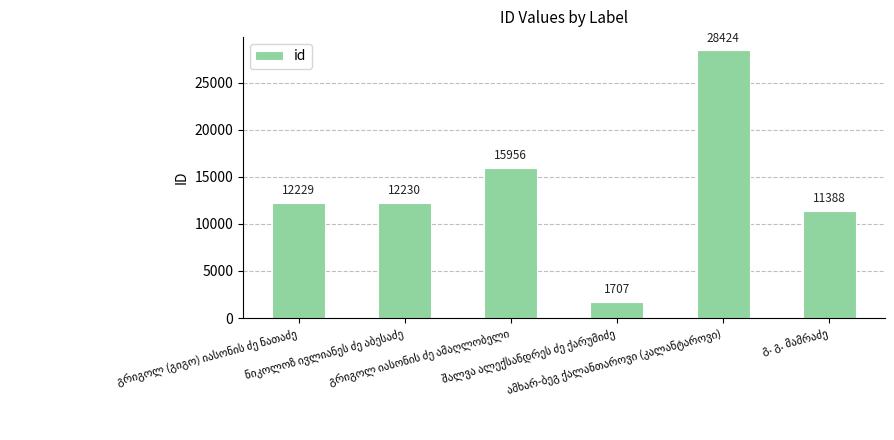

Reading left to right, list all the values displayed in this chart.

12229	12230	15956	1707	28424	11388